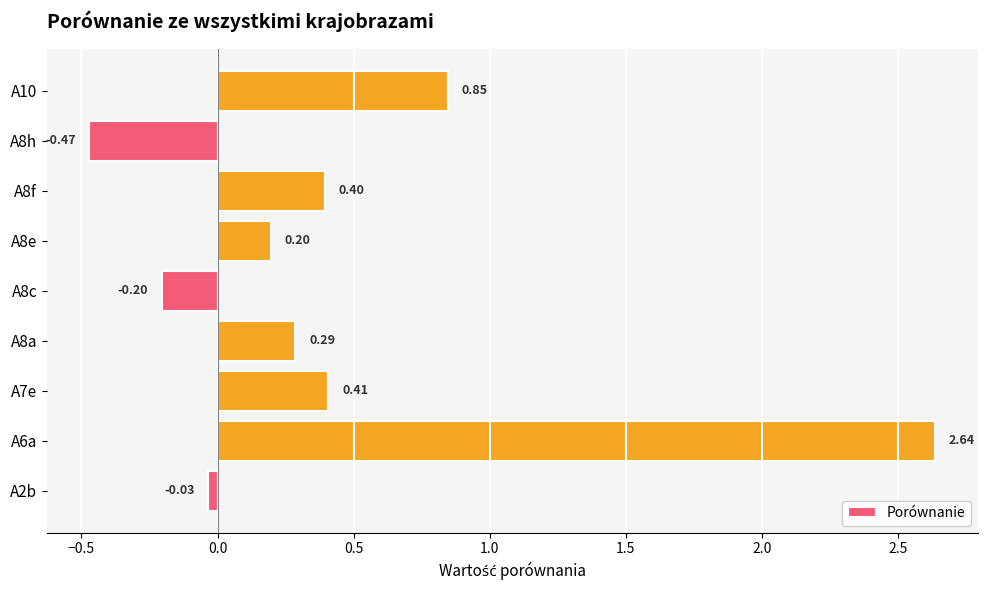

List the labels in order of value, largest first.

A6a, A10, A7e, A8f, A8a, A8e, A2b, A8c, A8h